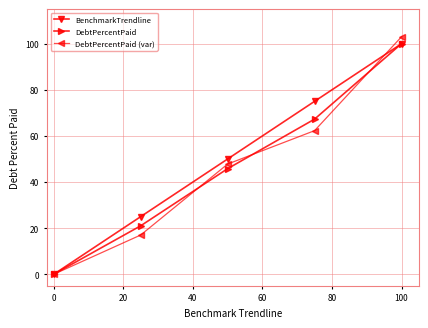

What is the value of the DebtPercentPaid (var) point at the 2nd from the left?

17.0